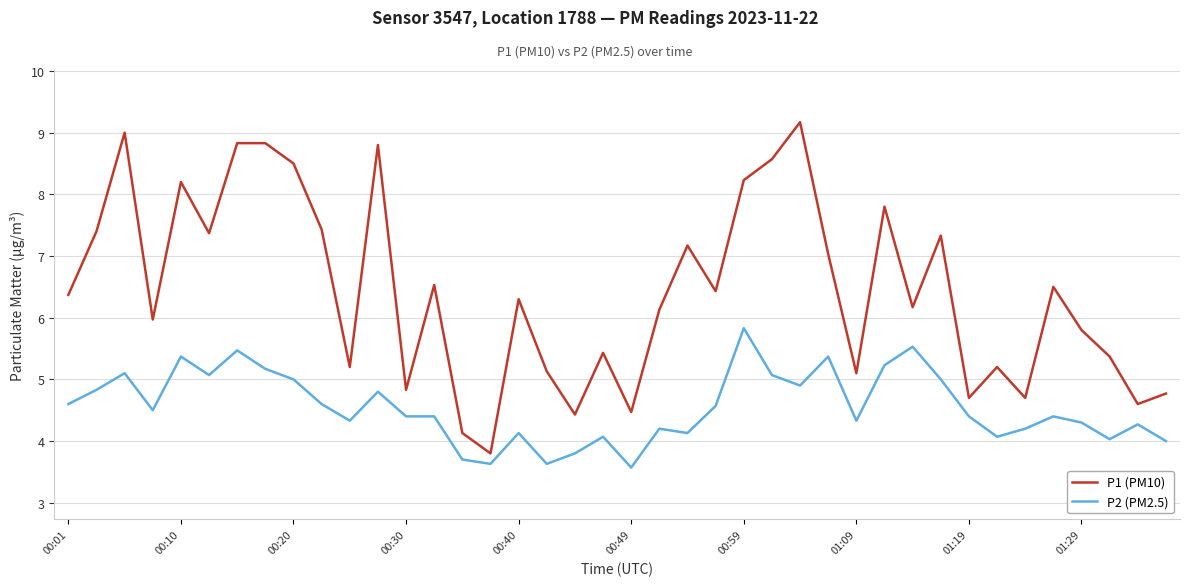

What is the minimum value shown in the chart?

3.6